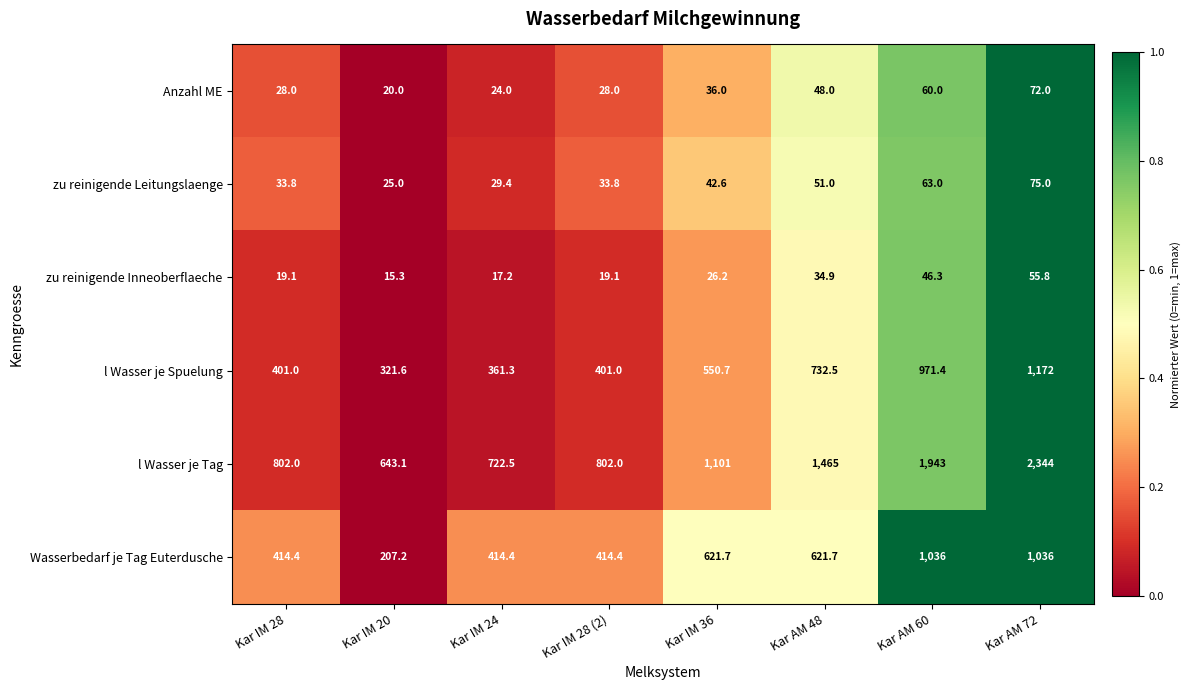

At how many categories does at least one series exceed 1456?

3